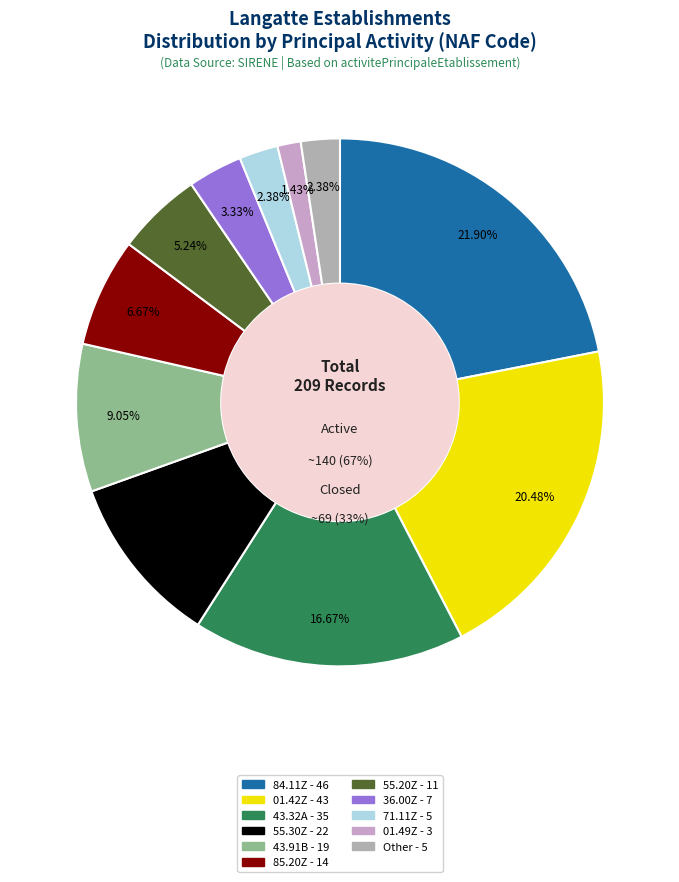

To the nearest percent, what percentage of the pie is 43.32A?

17%